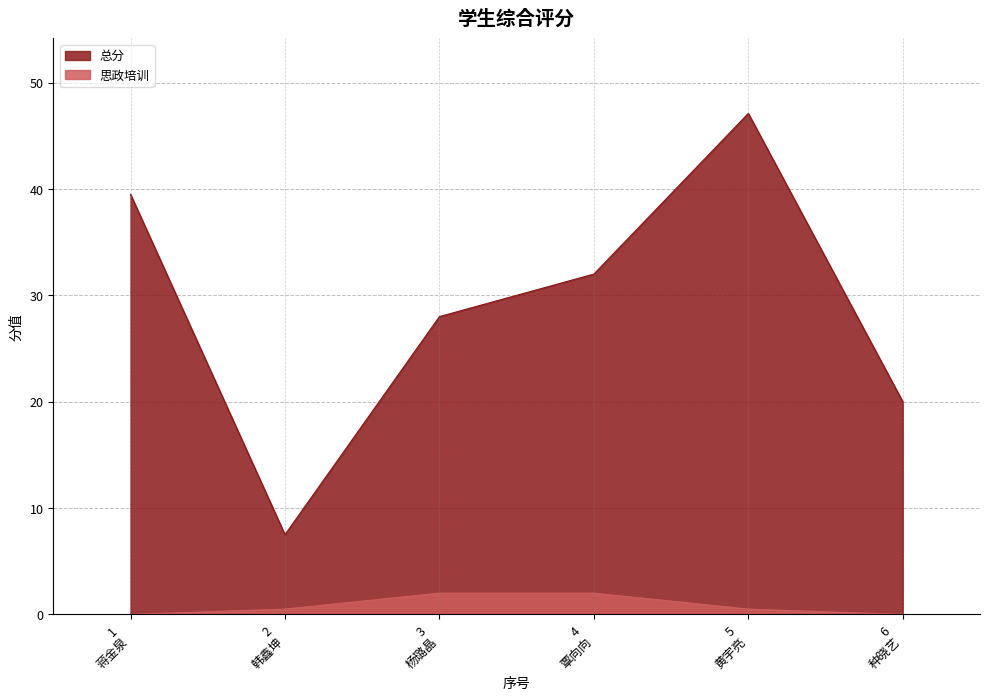

How many lines are shown in the chart?

2